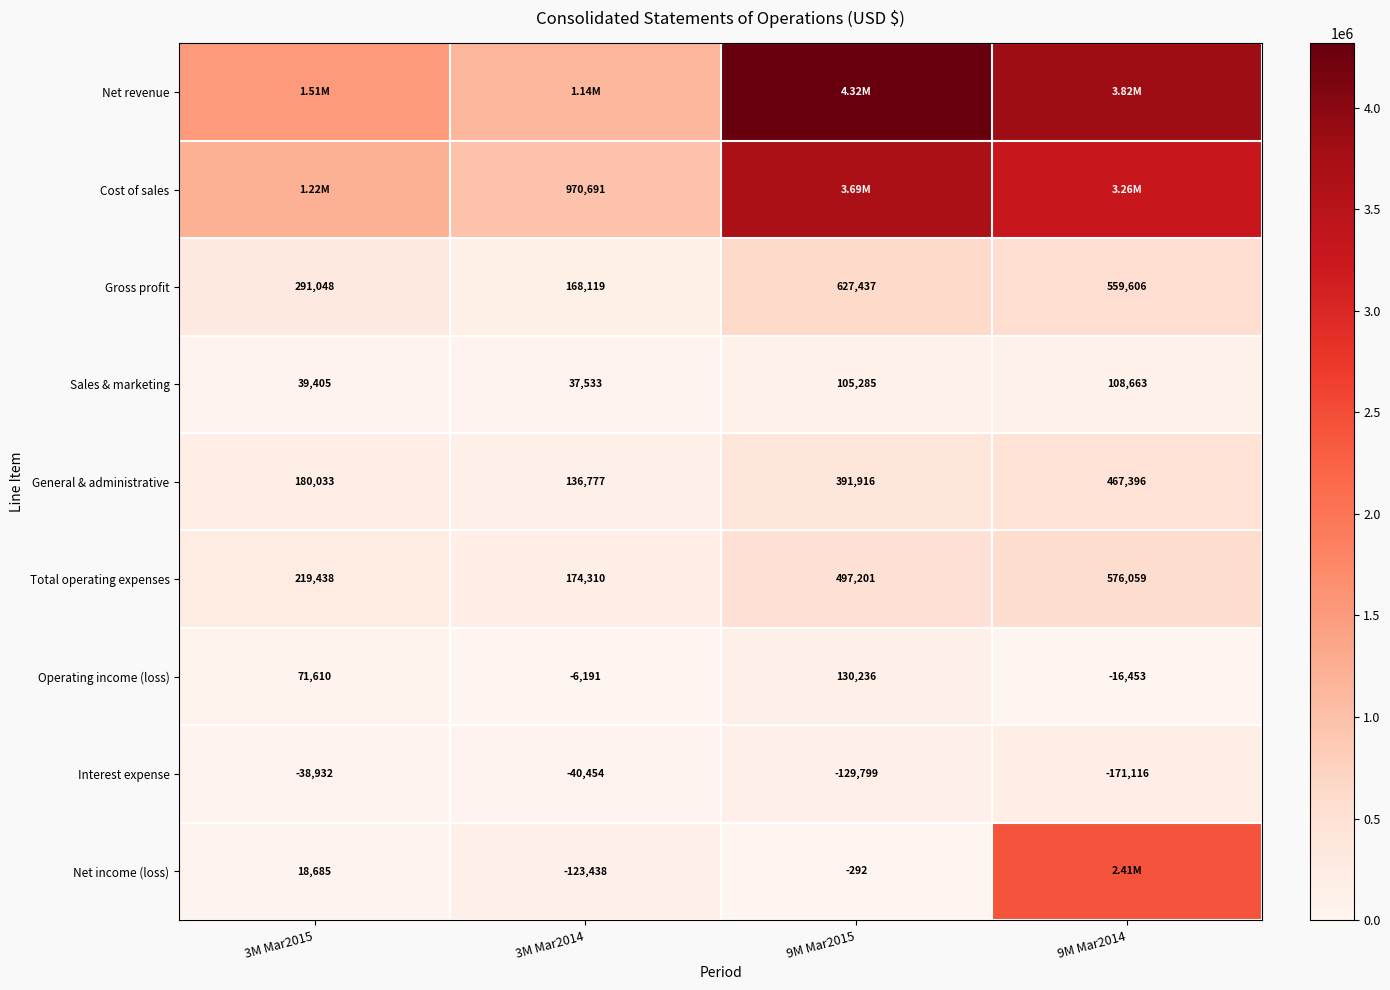

List the labels in order of Gross profit value, smallest first.

3M Mar2014, 3M Mar2015, 9M Mar2014, 9M Mar2015